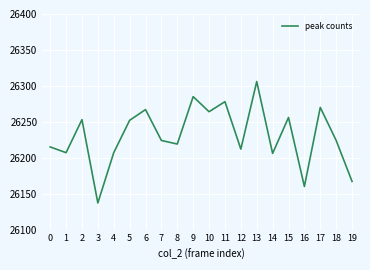

What is the maximum value shown in the chart?

26306